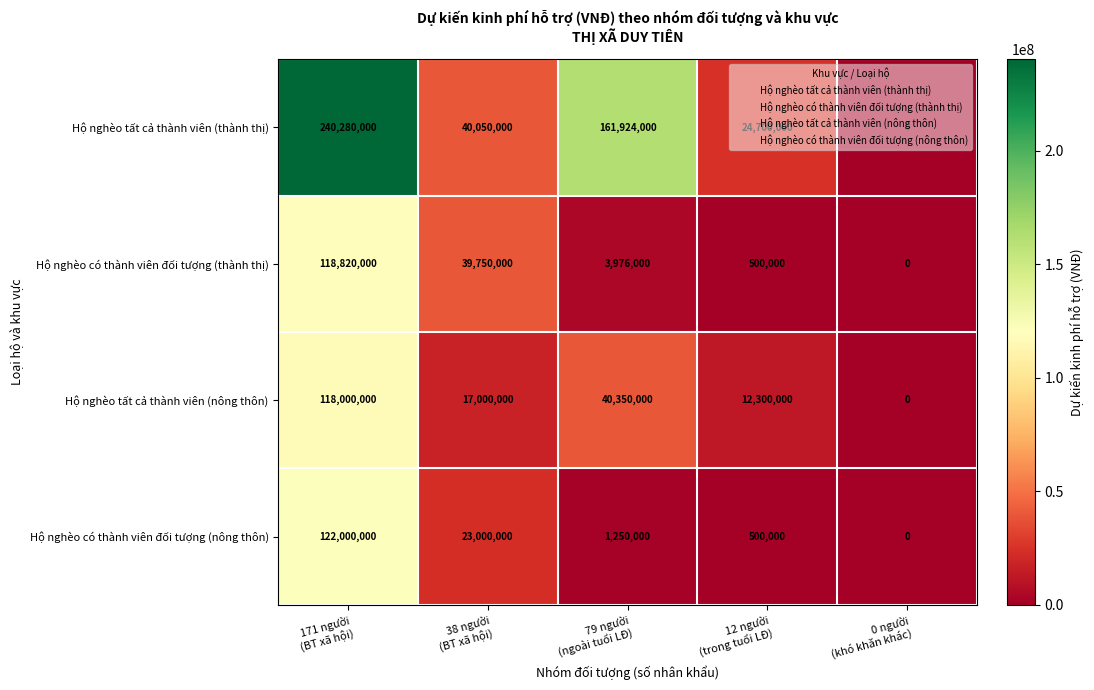

Which series has the largest range (max minus min)?

Hộ nghèo tất cả thành viên (thành thị)